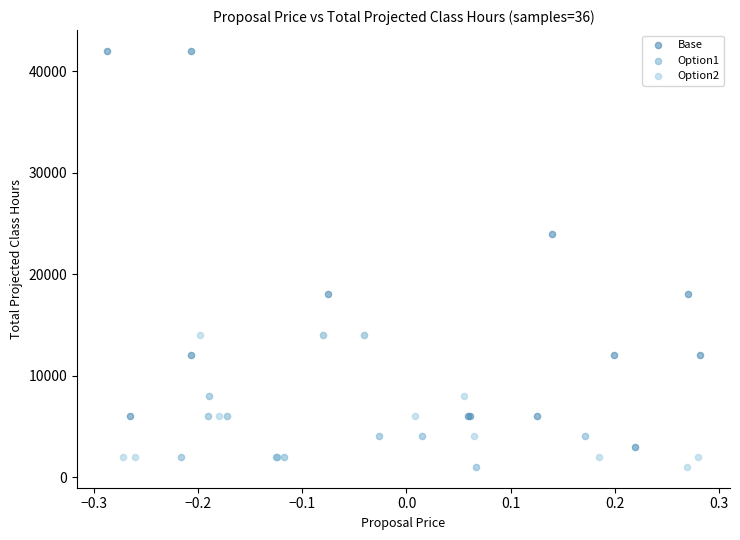

What are all the series names shown in the legend?

Base, Option1, Option2